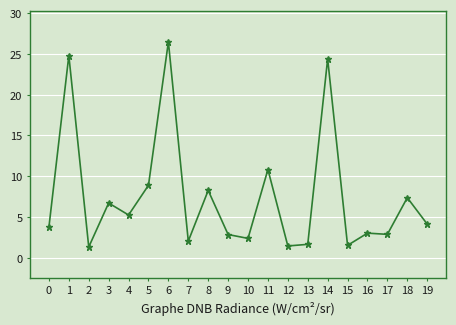

What is the value of the 3rd point from the left?

1.3